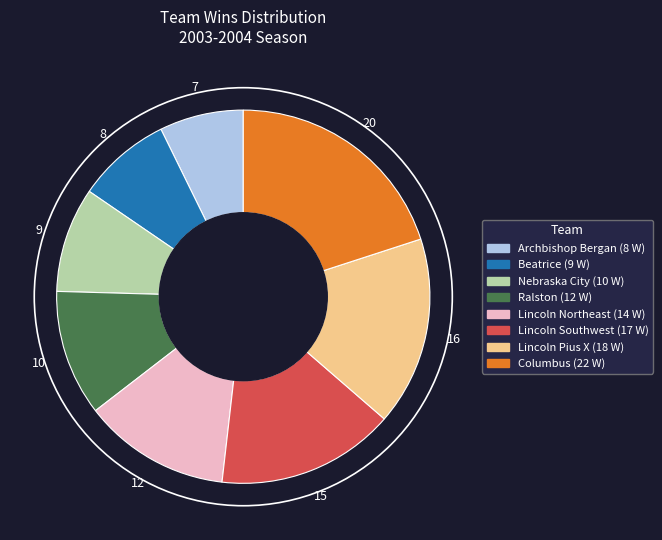

Combined, do Columbus and Lincoln Pius X account for over 50%?

No